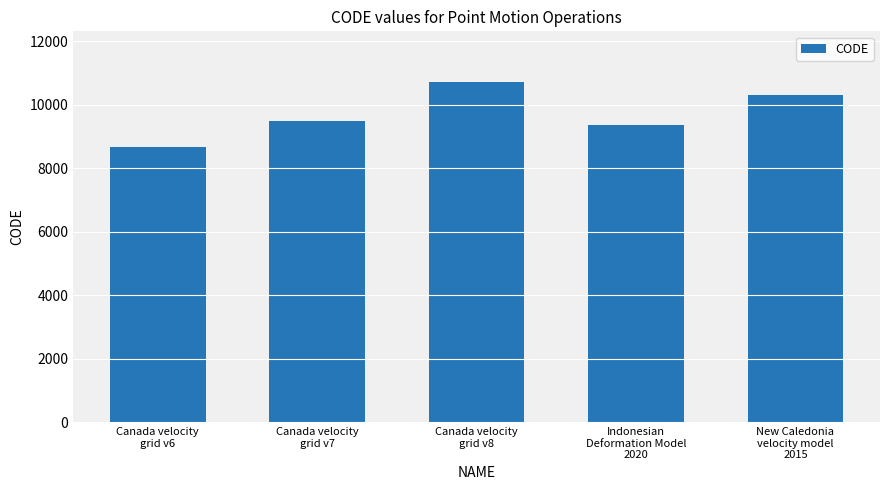

What is the average value?

9713